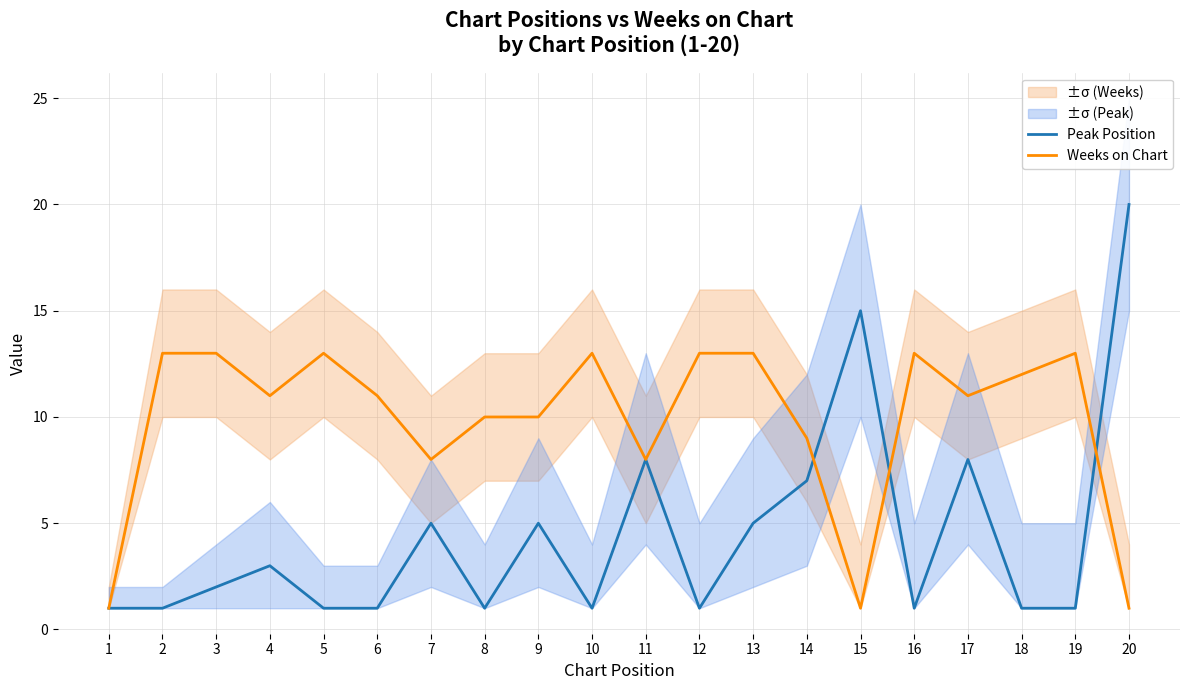

At which category does Peak Position reach its first local valley?

8